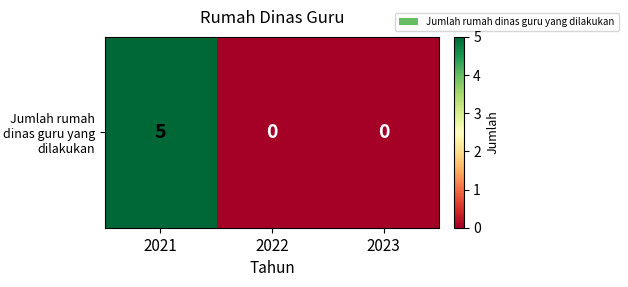

Where is the data nearest to the value 2?

2022